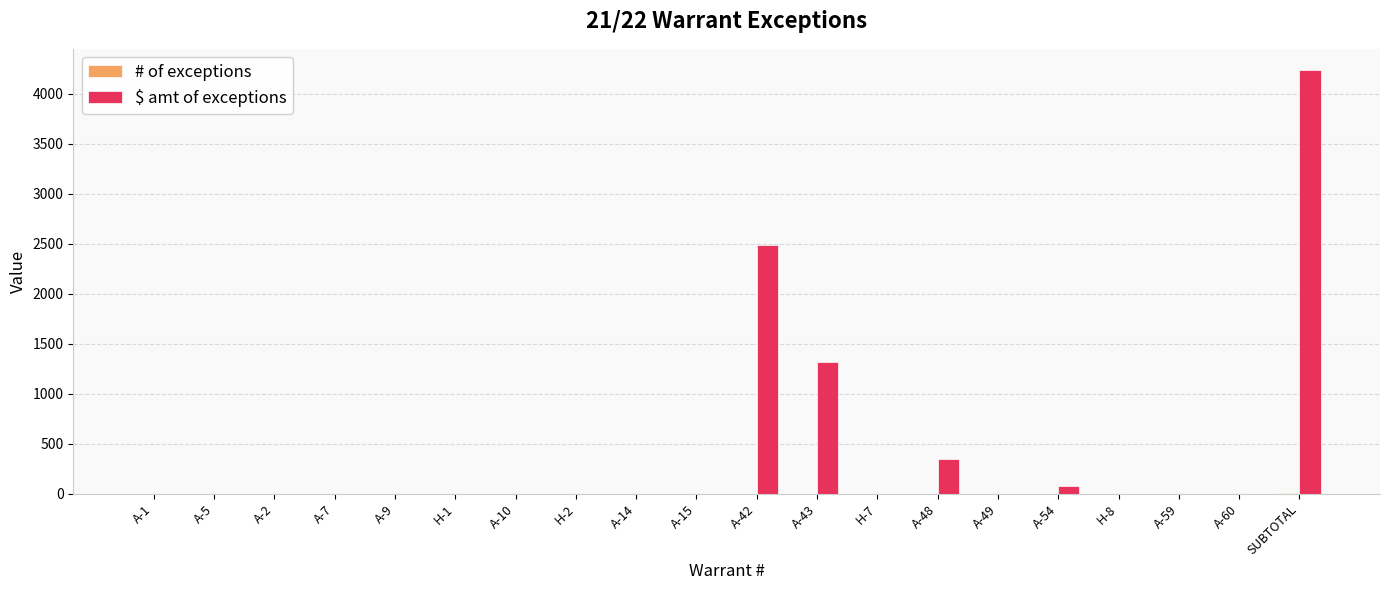

What is the sum of all $ amt of exceptions values?

8470.7